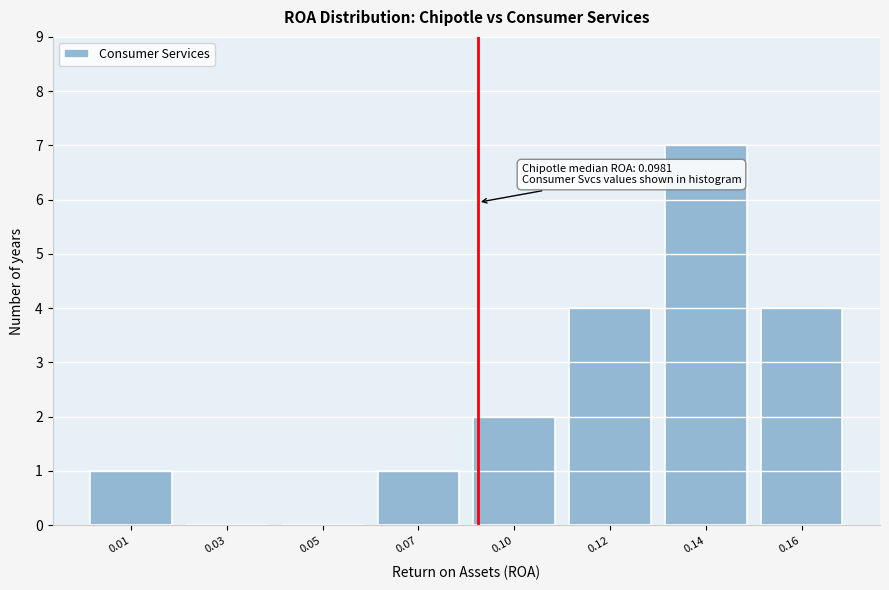

Reading right to left, what are all the values shown in this chart?

0.16=4	0.14=7	0.12=4	0.10=2	0.07=1	0.05=0	0.03=0	0.01=1